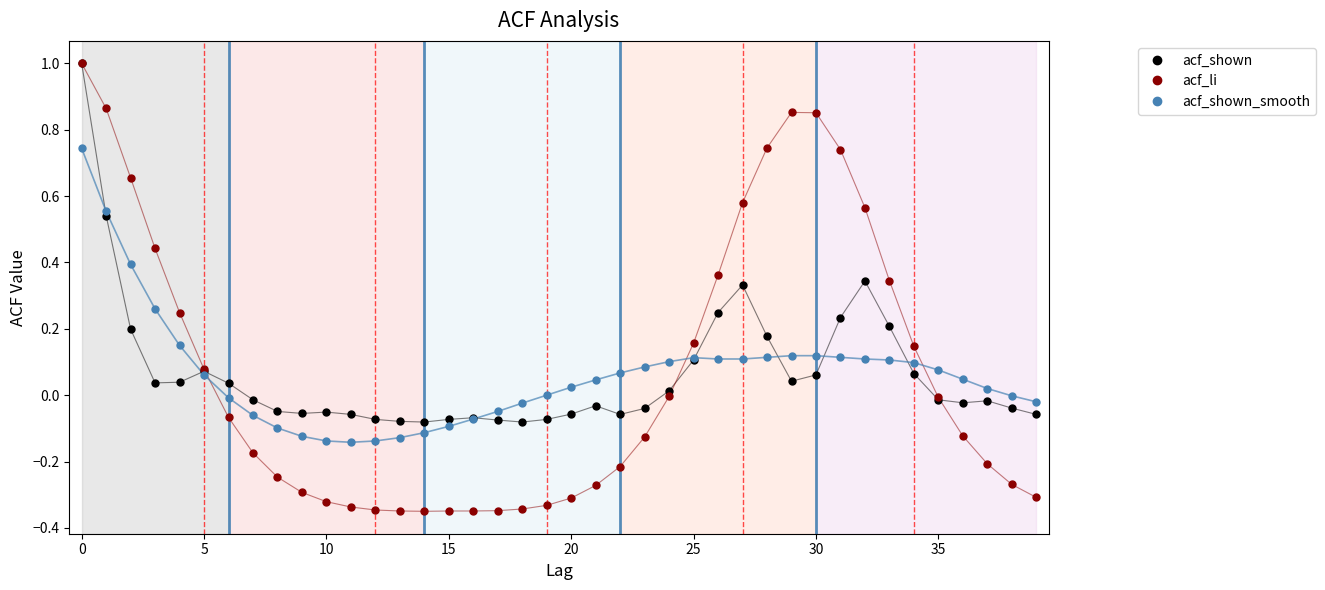

What is the maximum value shown in the chart?

1.0